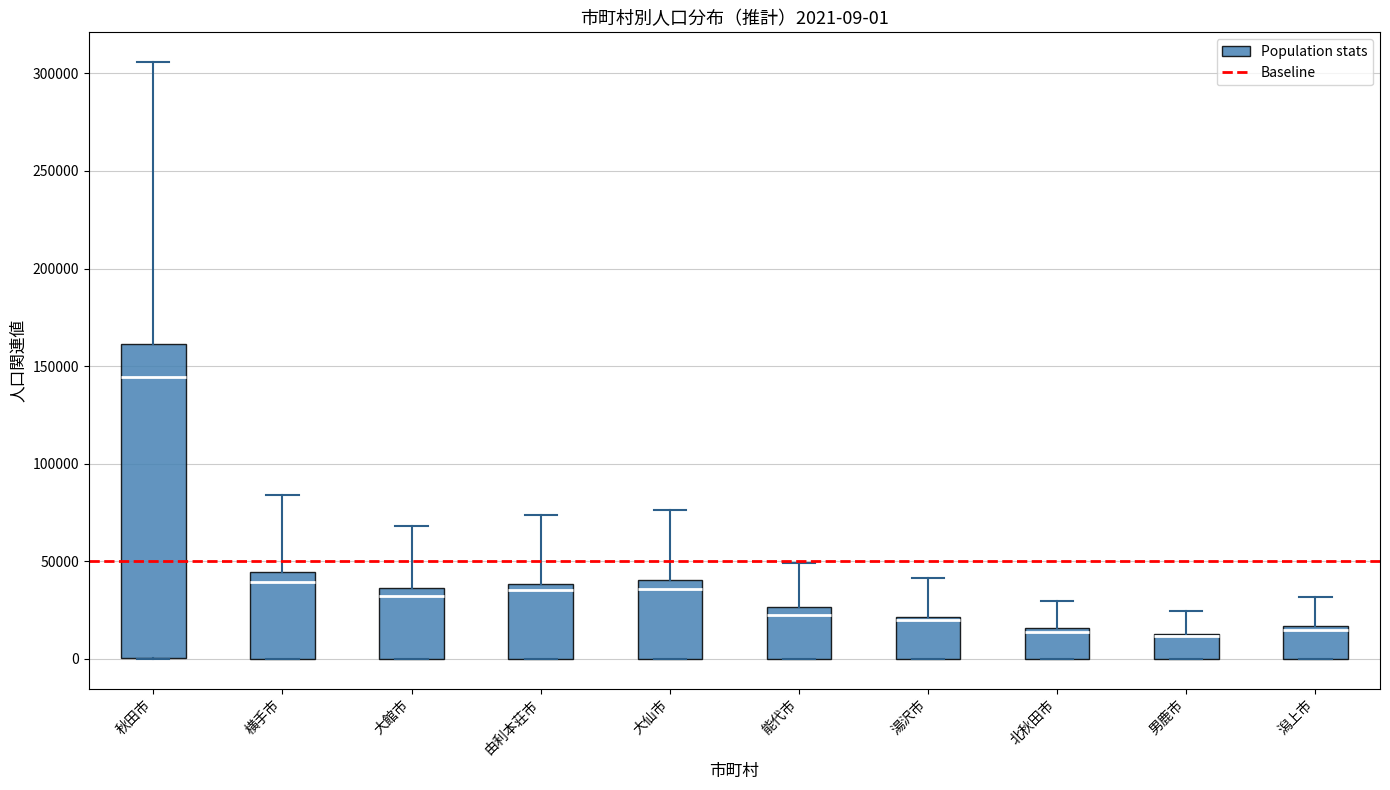

Comparing the boxes themselves (not the whiskers), which one is the tallest?

秋田市